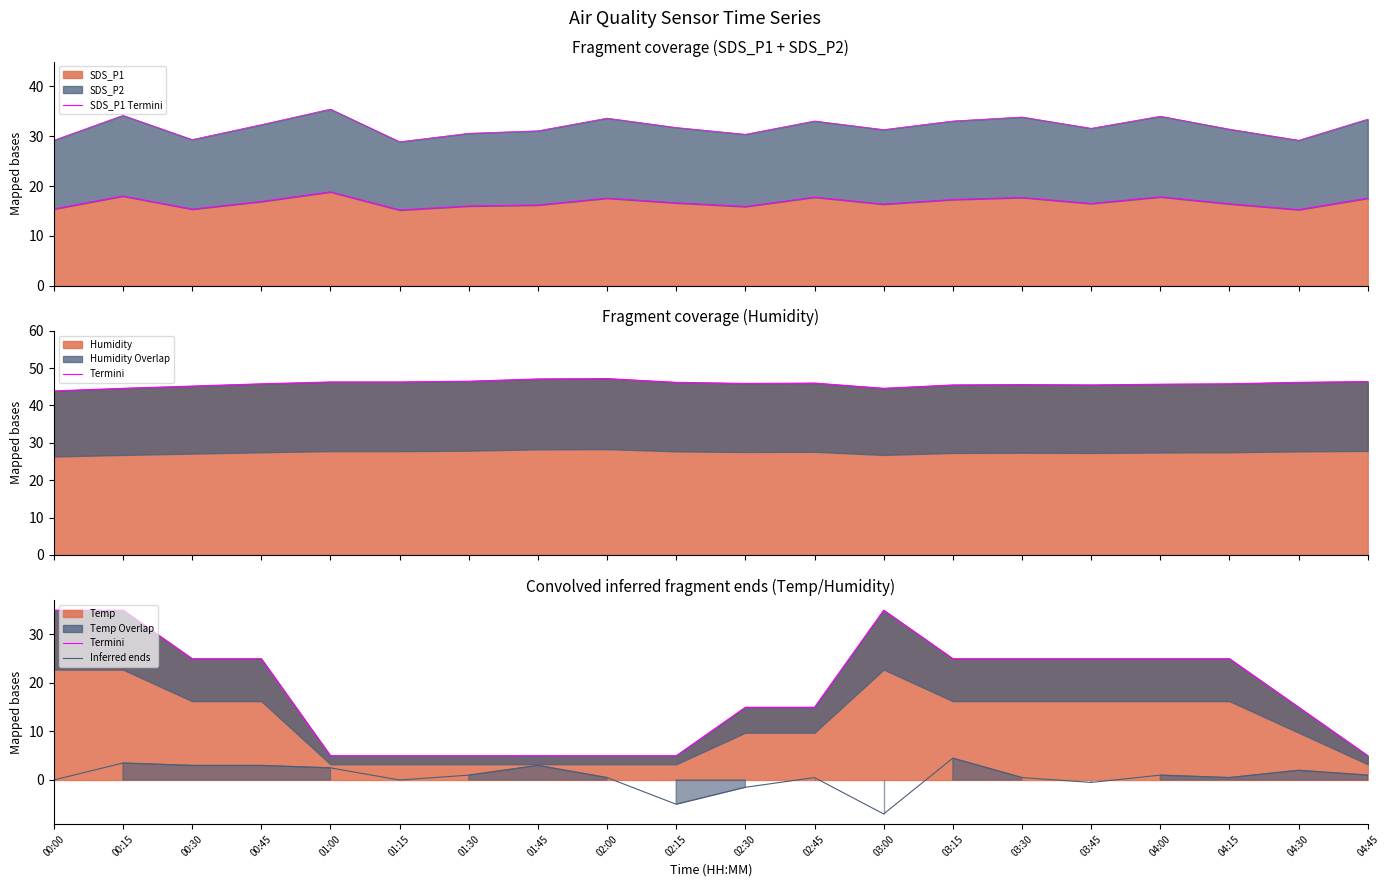

Where does the Termini series first go above 25?

00:00